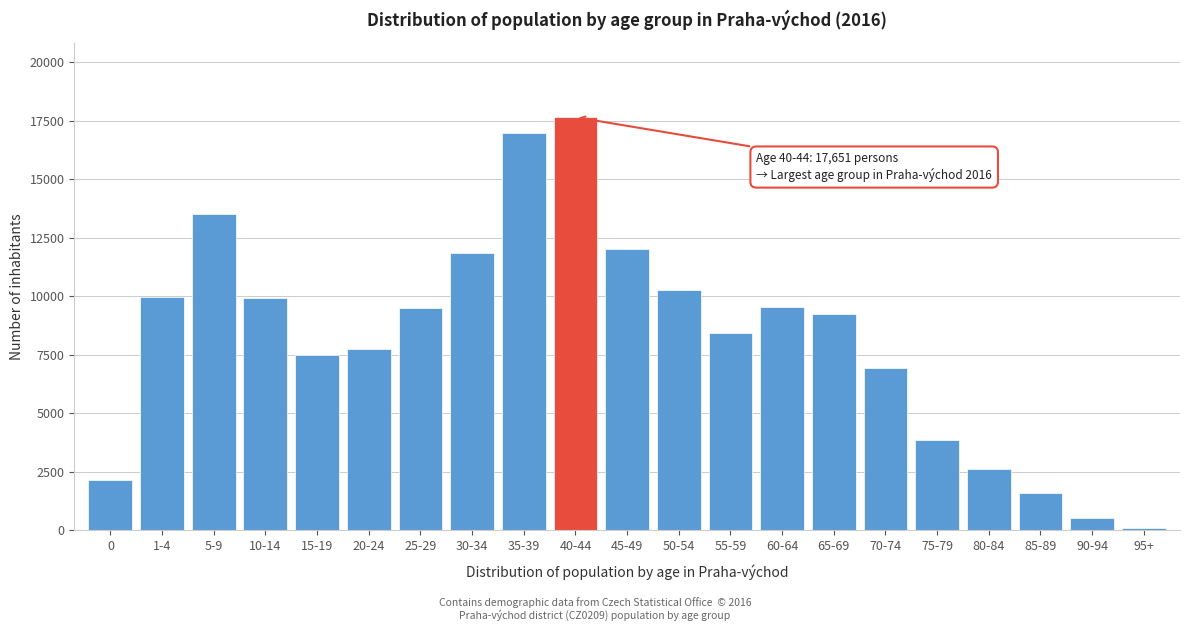

What is the label of the 7th bar from the right?

65-69